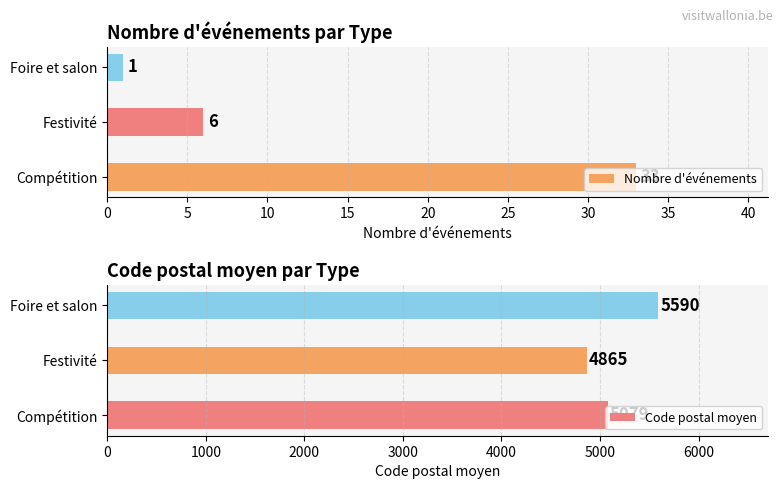

What is the sum of all Nombre d'événements values?

40